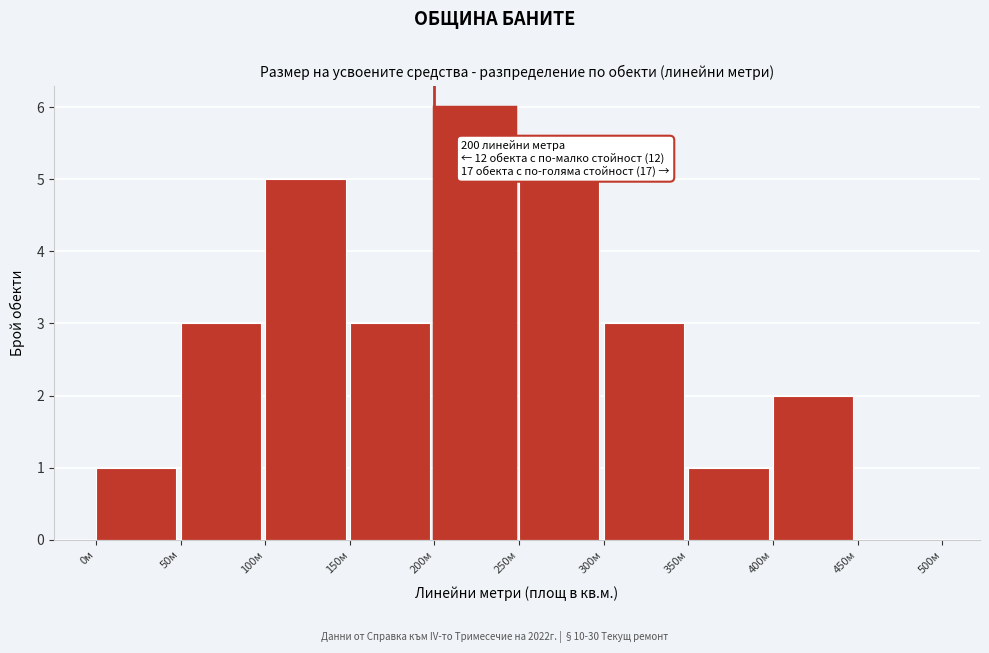

Which range on the x-axis has the tallest bar?

200 to 250